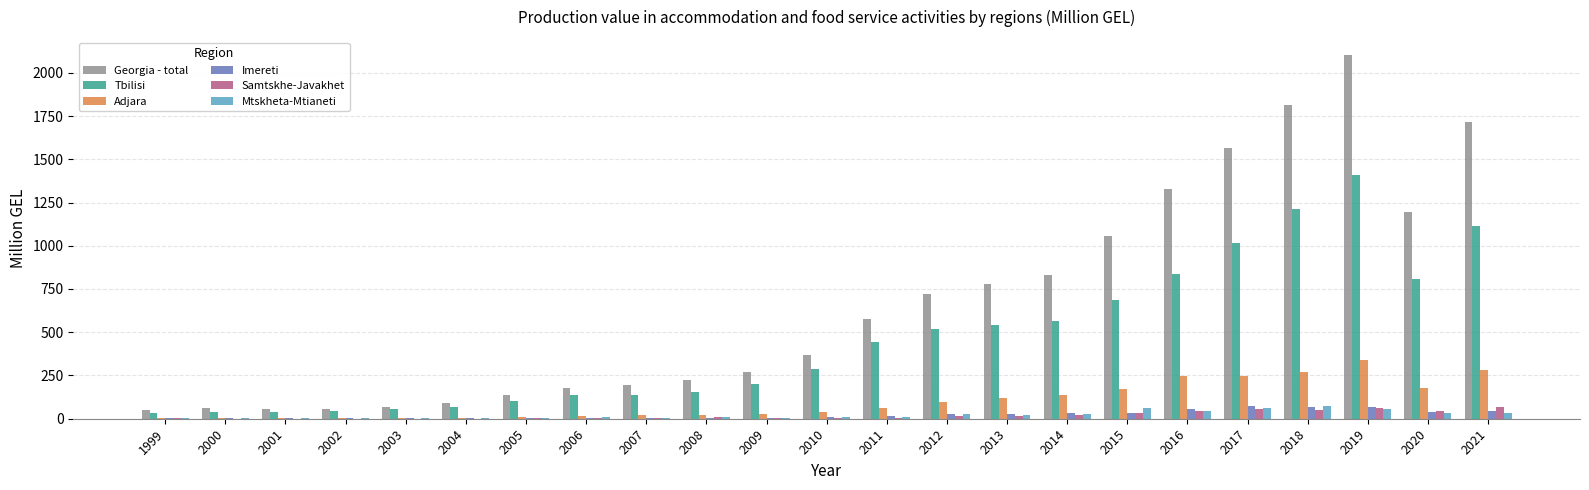

Is it true that Adjara equals 19.4 at 2007?

True